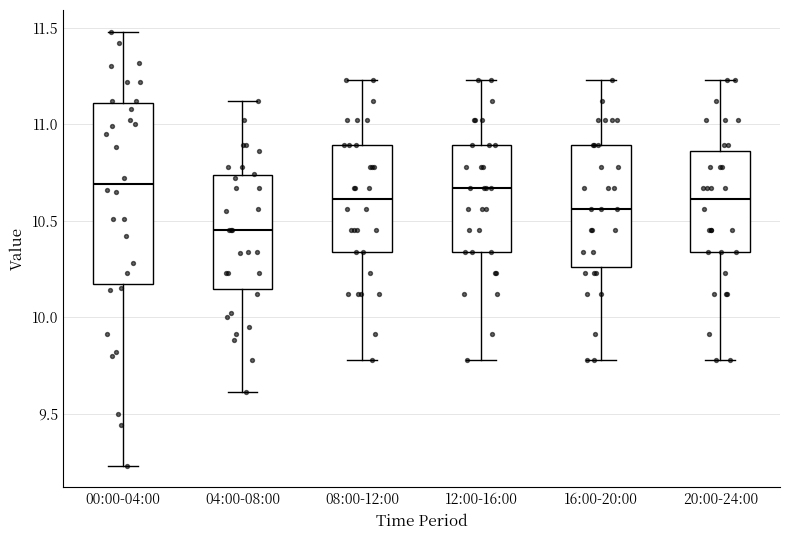

Reading left to right, read every box against the y-axis: the position of its median line, the range the box covers, and the ends of its whiskers. The values are not printed on the chart, so give them approximately, as read against the axis.

00:00-04:00: median 10.70, box 10.15 to 11.10, whiskers 9.25 to 11.50
04:00-08:00: median 10.45, box 10.15 to 10.75, whiskers 9.60 to 11.10
08:00-12:00: median 10.60, box 10.35 to 10.90, whiskers 9.80 to 11.25
12:00-16:00: median 10.65, box 10.35 to 10.90, whiskers 9.80 to 11.25
16:00-20:00: median 10.55, box 10.25 to 10.90, whiskers 9.80 to 11.25
20:00-24:00: median 10.60, box 10.35 to 10.85, whiskers 9.80 to 11.25